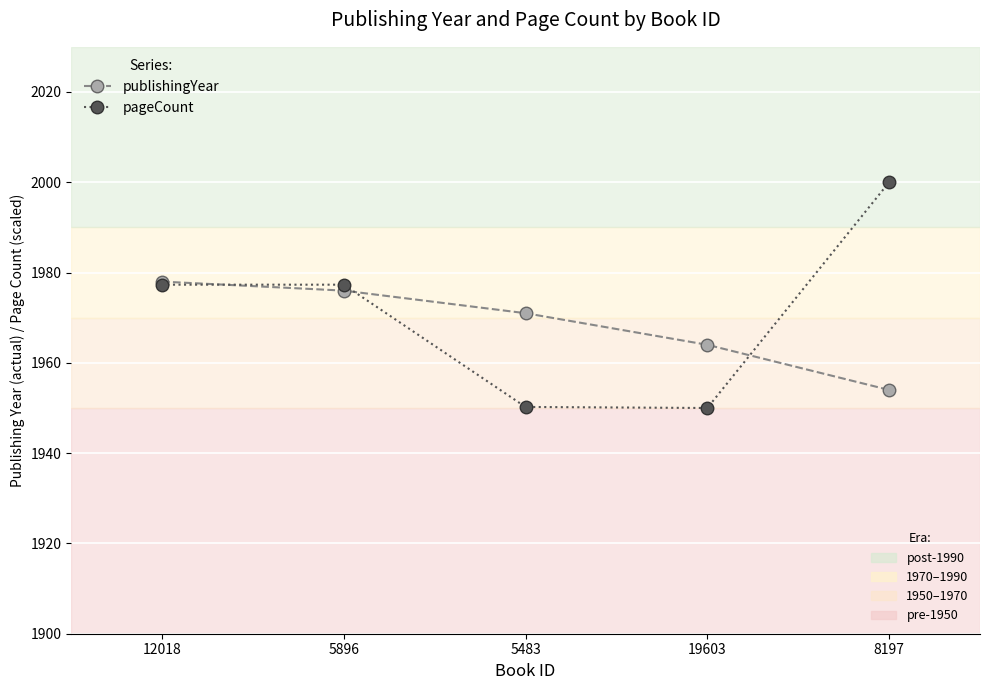

What is the spread (max minus min) of values at 19603?

14.0